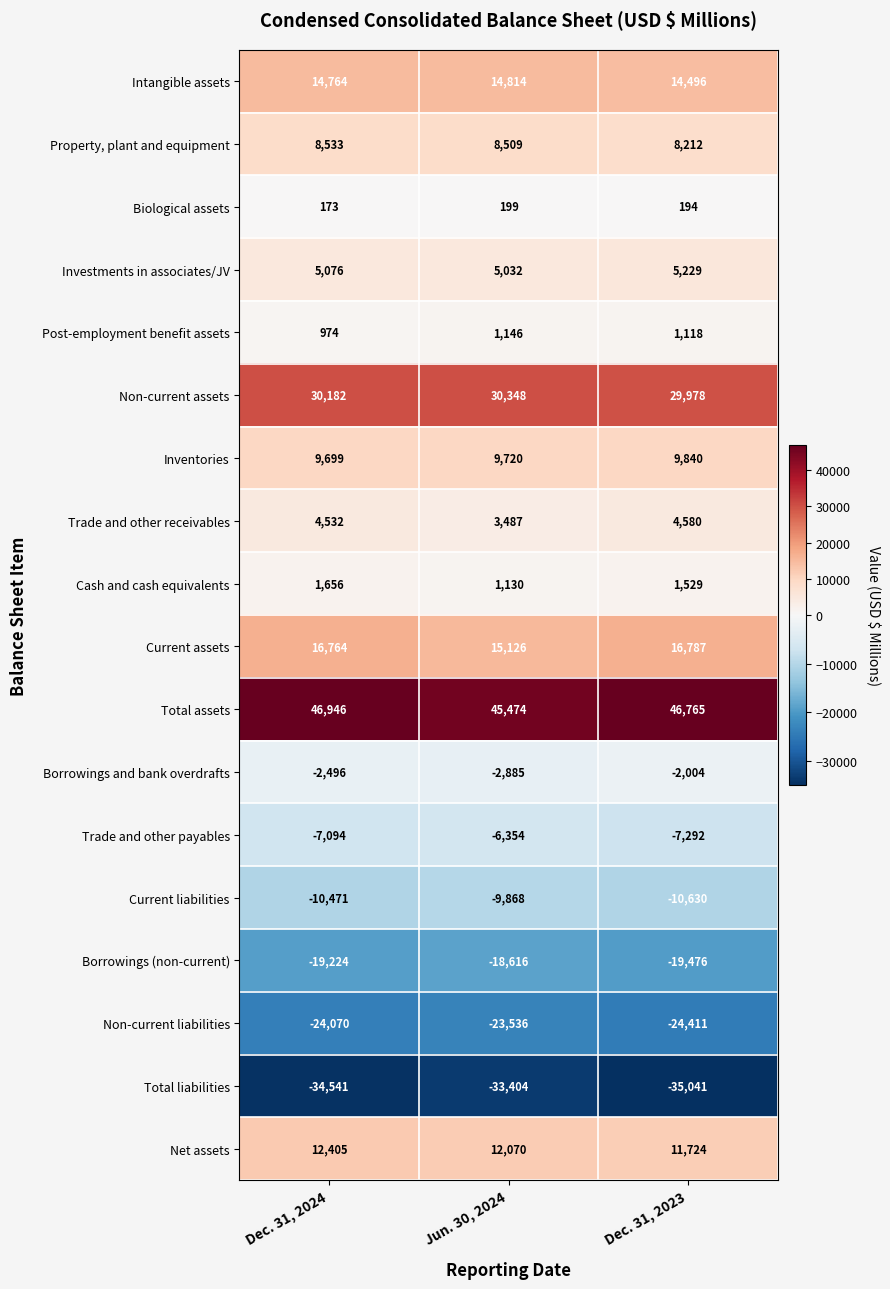

Which series has the largest range (max minus min)?

Current assets